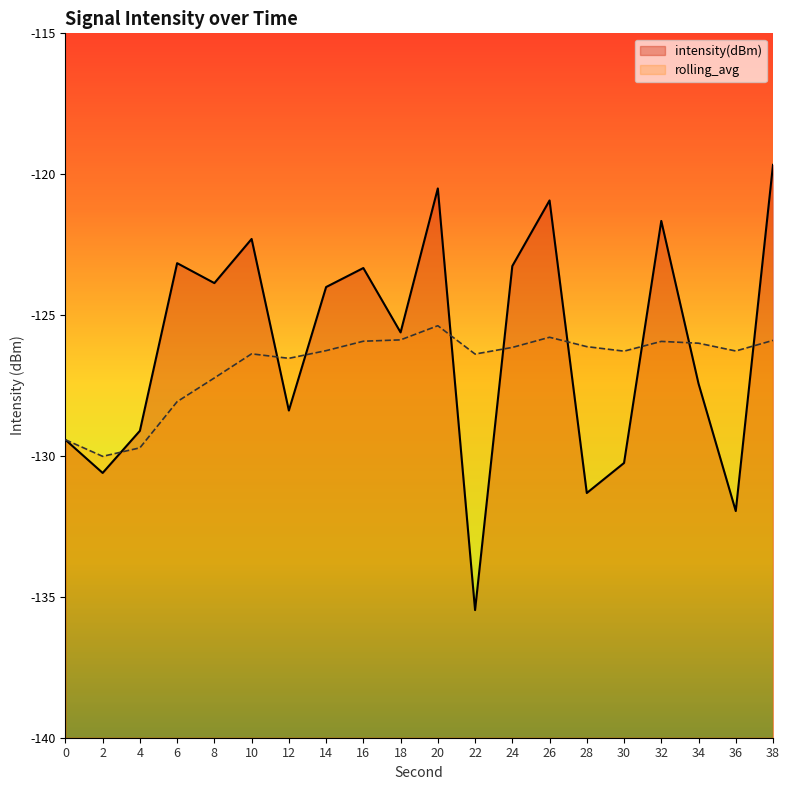

The value of intensity(dBm) at 26 is -197.6. True or false?

False